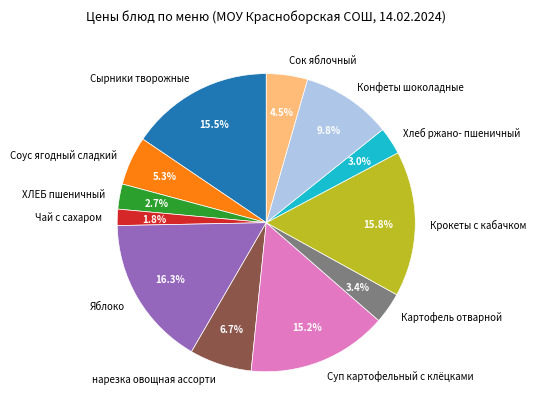

To the nearest percent, what is the combined percentage of Яблоко and Хлеб ржано- пшеничный?

19%